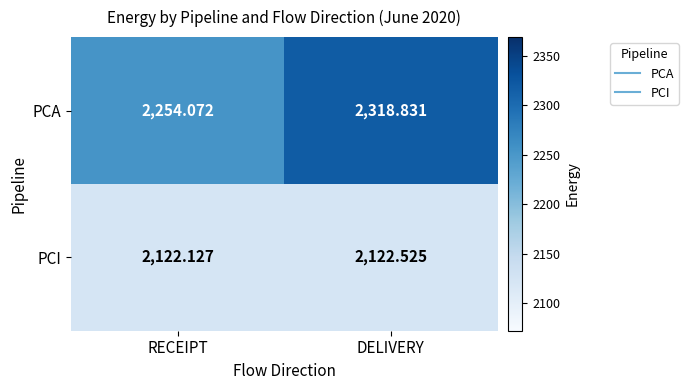

Which series has the largest range (max minus min)?

PCA